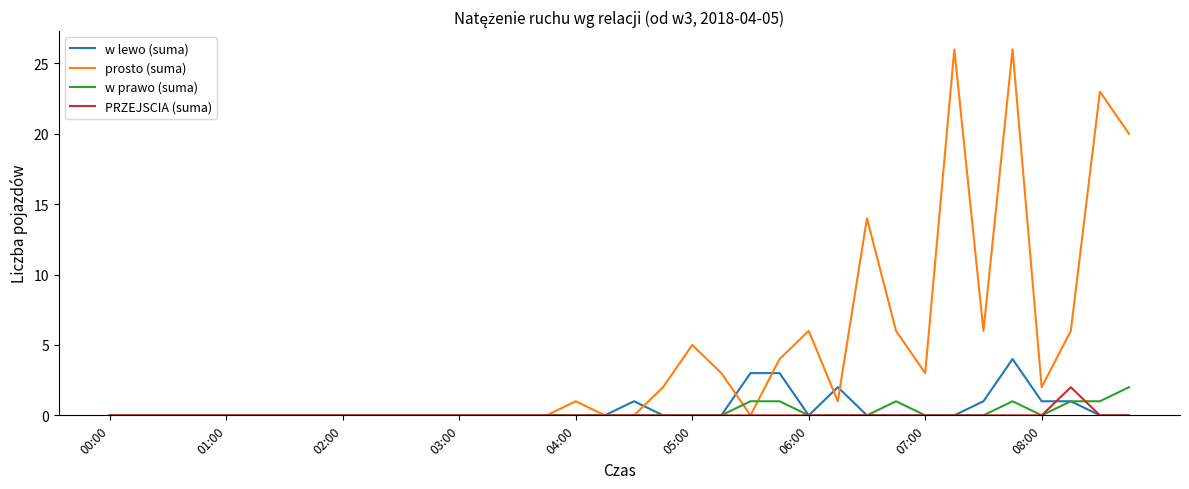

Reading left to right, transcribe all the data shown in this chart.

w lewo (suma): 0	0	0	0	0	0	0	0	0	0	0	0	0	0	0	0	0	0	1	0	0	0	3	3	0	2	0	0	0	0	1	4	1	1	0	0
prosto (suma): 0	0	0	0	0	0	0	0	0	0	0	0	0	0	0	0	1	0	0	2	5	3	0	4	6	1	14	6	3	26	6	26	2	6	23	20
w prawo (suma): 0	0	0	0	0	0	0	0	0	0	0	0	0	0	0	0	0	0	0	0	0	0	1	1	0	0	0	1	0	0	0	1	0	1	1	2
PRZEJSCIA (suma): 0	0	0	0	0	0	0	0	0	0	0	0	0	0	0	0	0	0	0	0	0	0	0	0	0	0	0	0	0	0	0	0	0	2	0	0